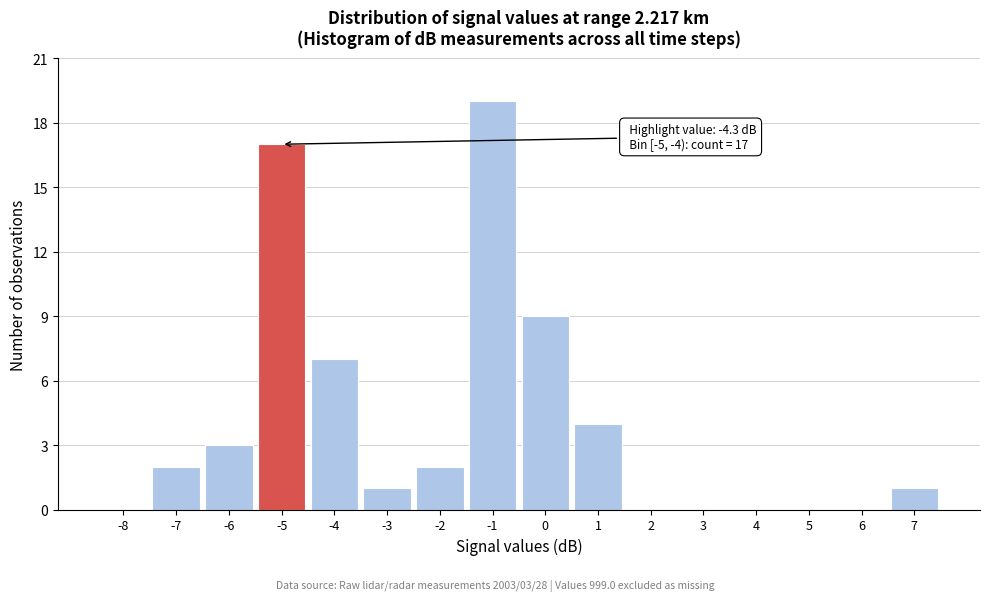

Reading left to right, what are all the values shown in this chart?

-8=0	-7=2	-6=3	-5=17	-4=7	-3=1	-2=2	-1=19	0=9	1=4	2=0	3=0	4=0	5=0	6=0	7=1